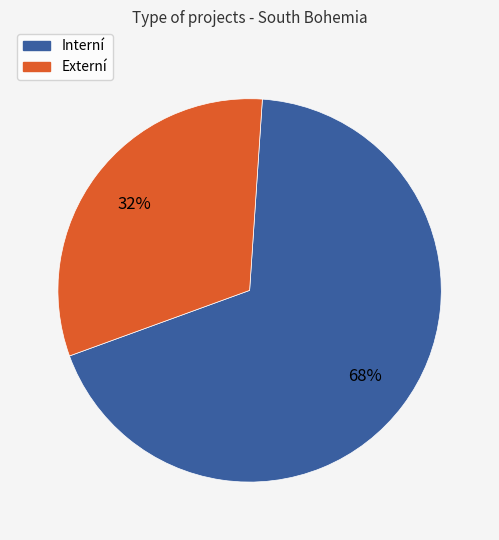

How many segments does this pie chart have?

2